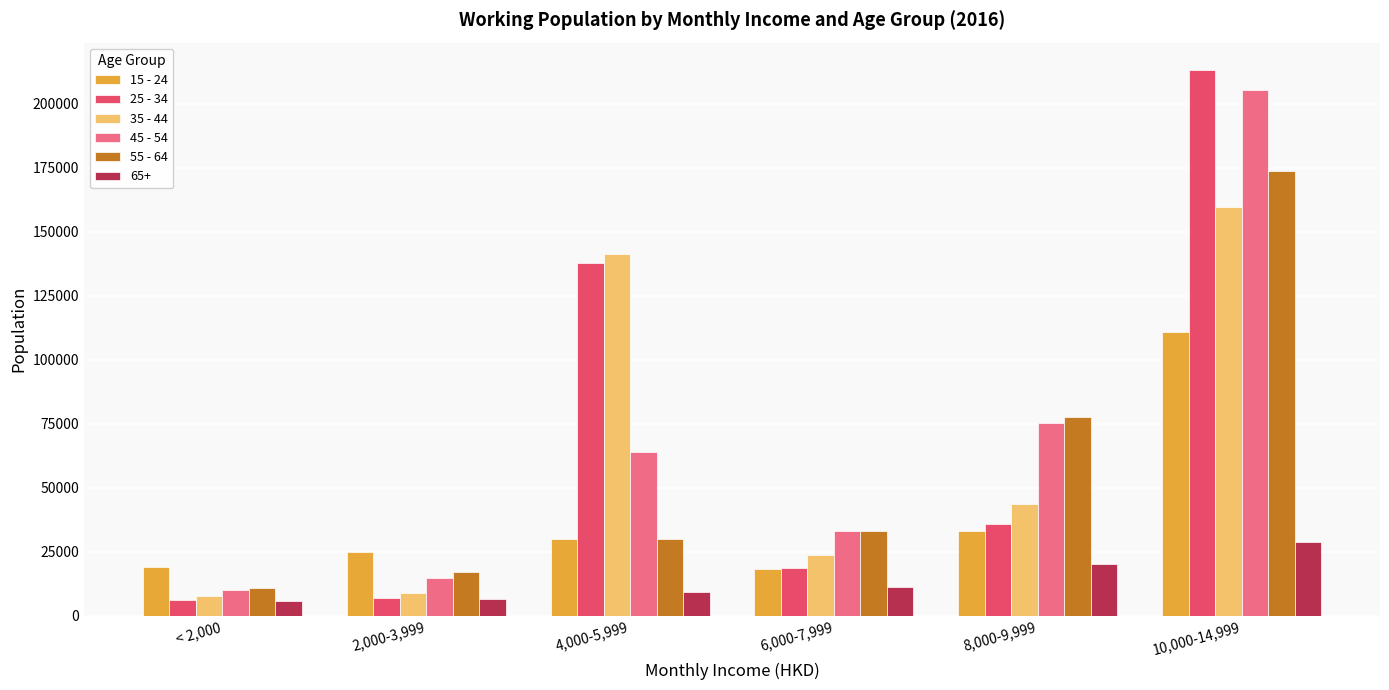

Is the value of 35 - 44 at 10,000-14,999 greater than the value of 25 - 34 at 8,000-9,999?

Yes